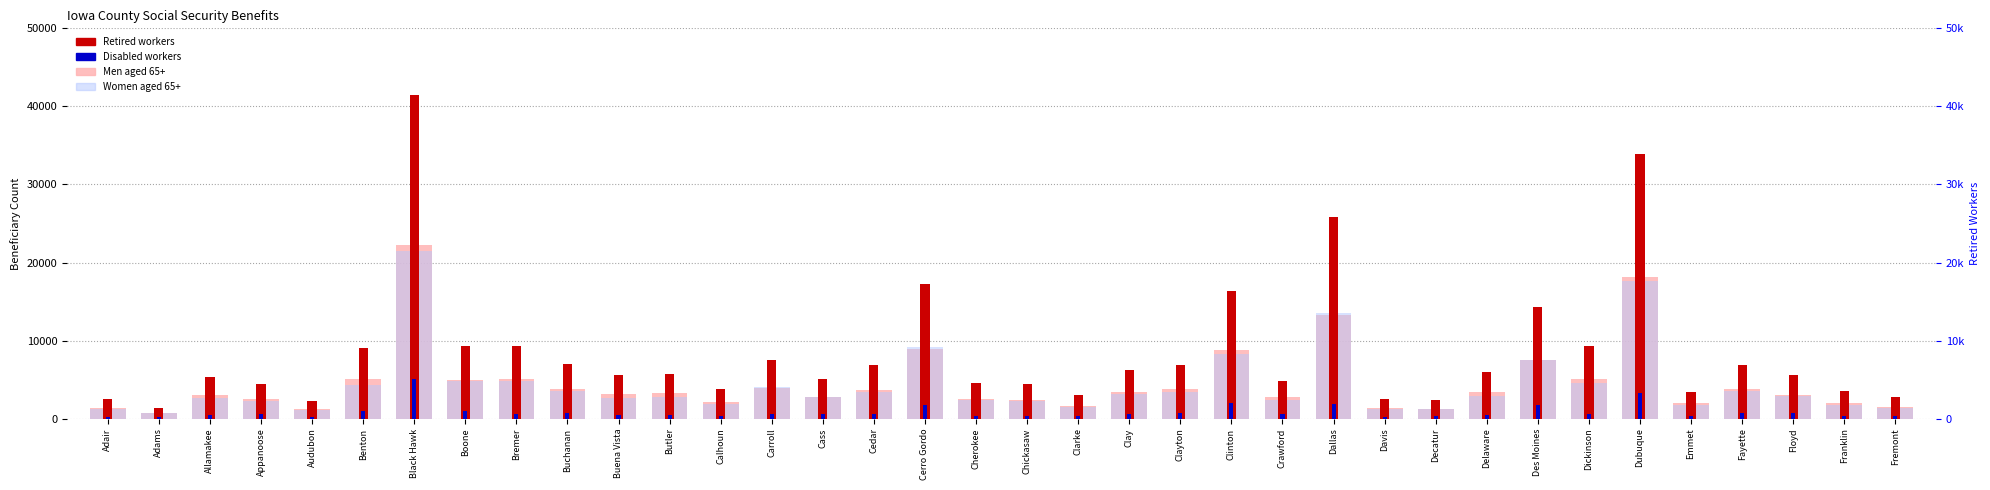

Is it true that Disabled workers equals 346 at Clarke?

True